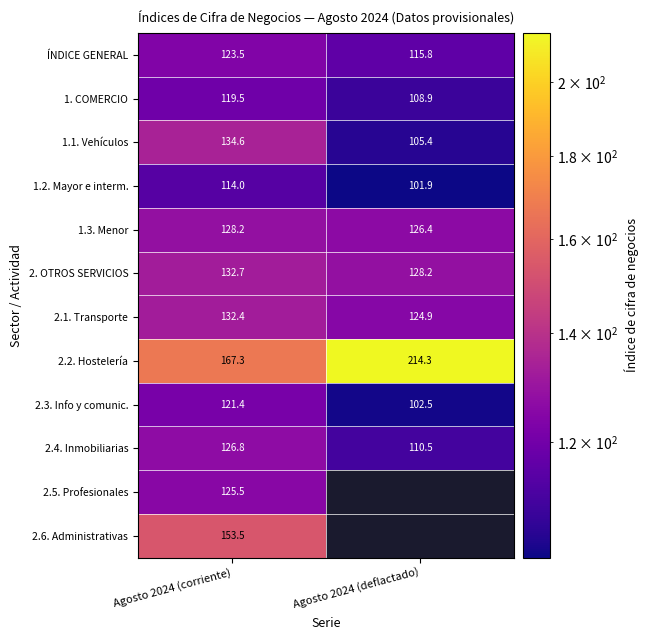

How many values in the 2.4. Inmobiliarias series exceed 126?

1